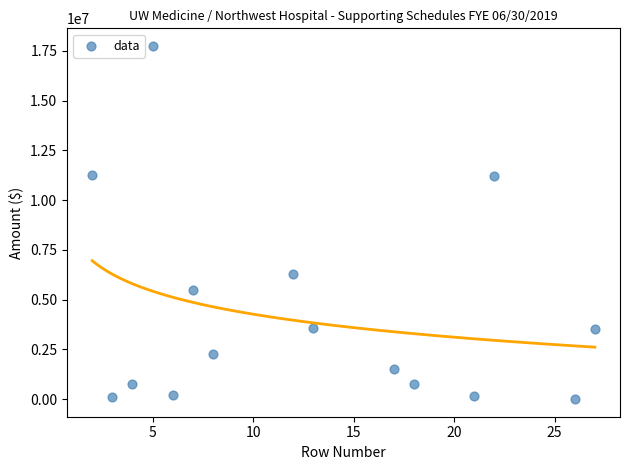

What is the range of X values (max minus min)?

25